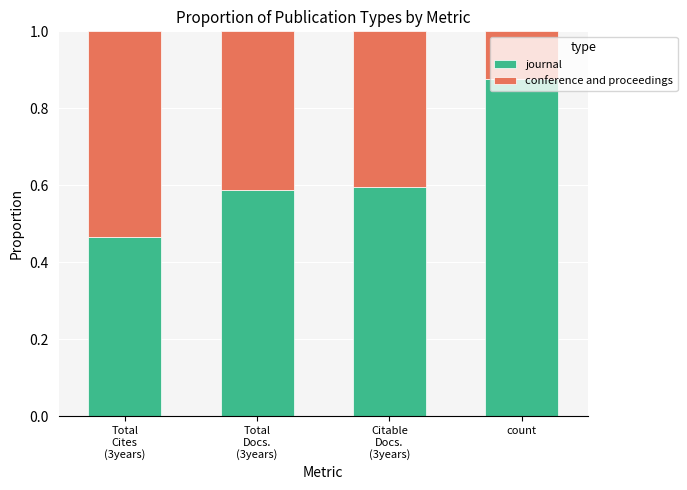

At which label does journal reach its peak?

count